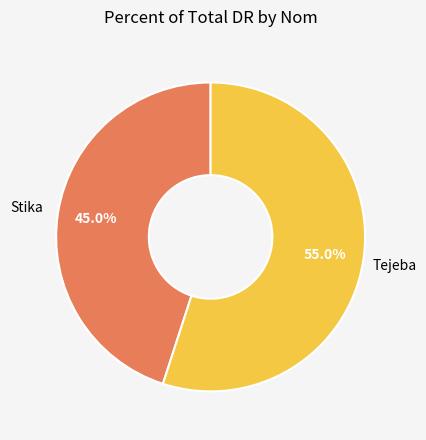

Combined, do Tejeba and Stika account for over 50%?

Yes